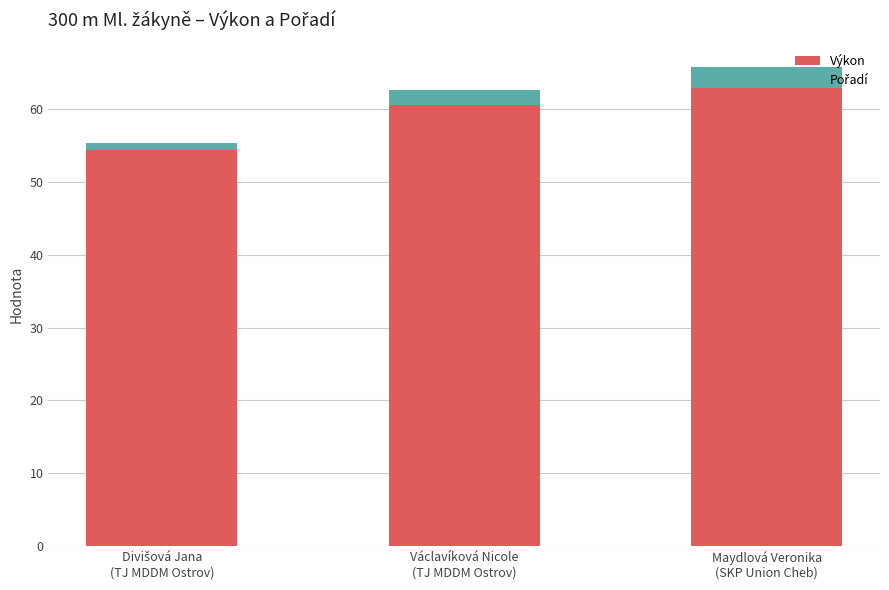

What is the highest value of the Výkon series?

62.8